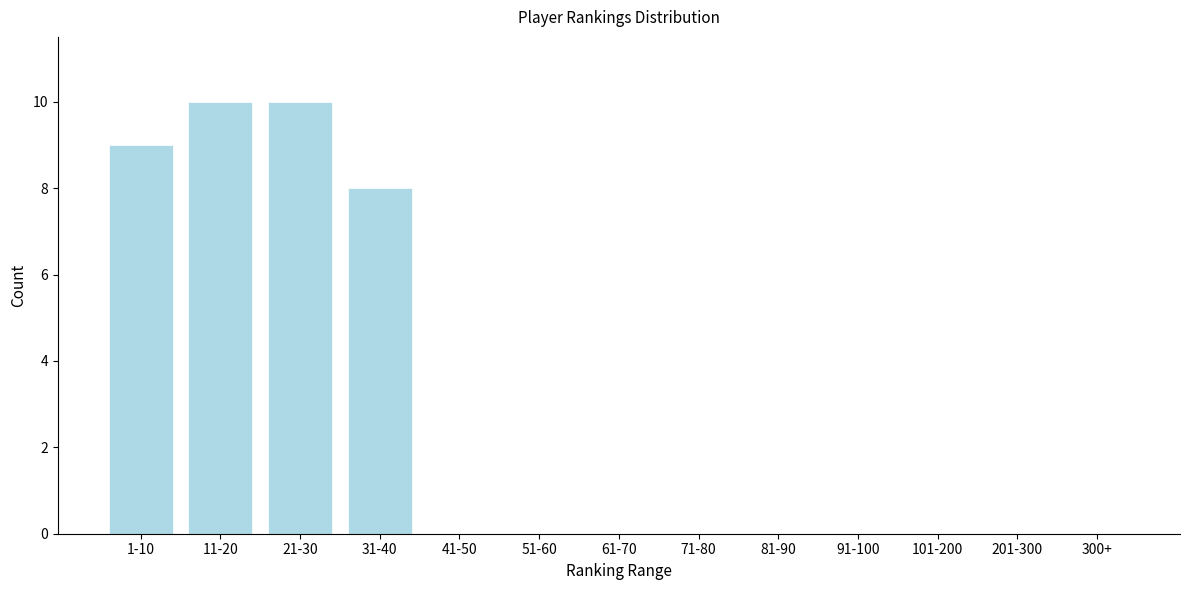

Reading left to right, what are all the values shown in this chart?

1-10=9	11-20=10	21-30=10	31-40=8	41-50=0	51-60=0	61-70=0	71-80=0	81-90=0	91-100=0	101-200=0	201-300=0	300+=0